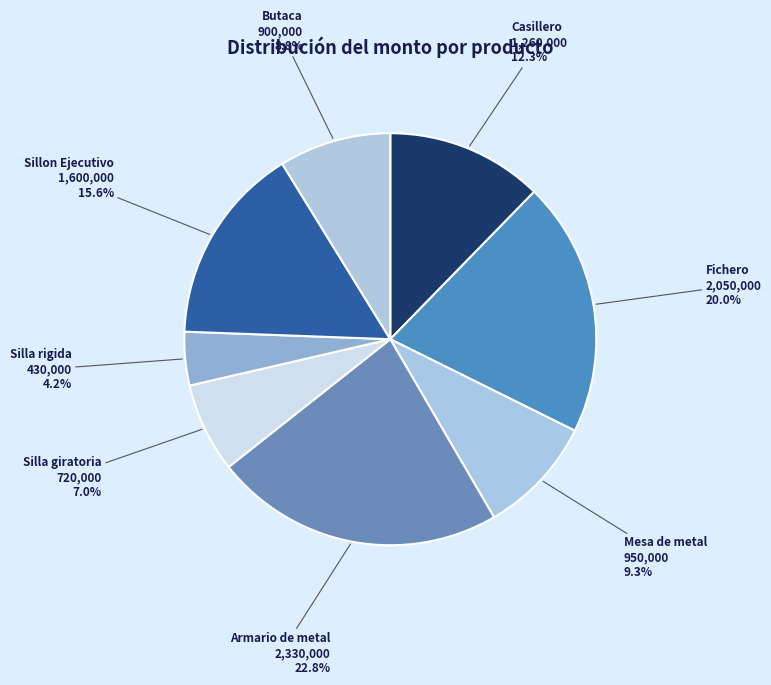

To the nearest percent, what is the difference between the Silla rigida and Fichero slice percentages?

16%